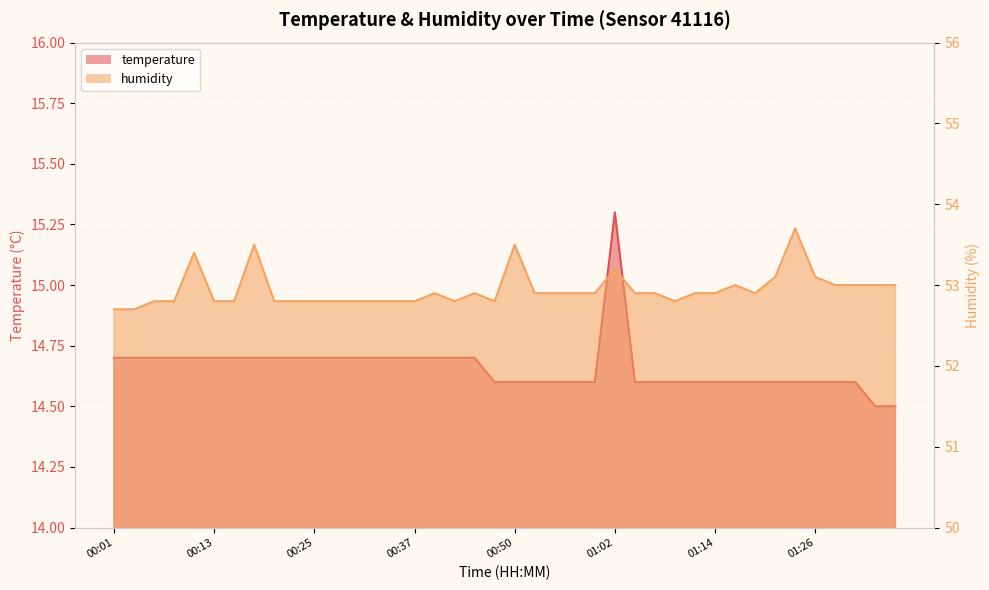

What is the spread (max minus min) of values at 01:02?

37.9